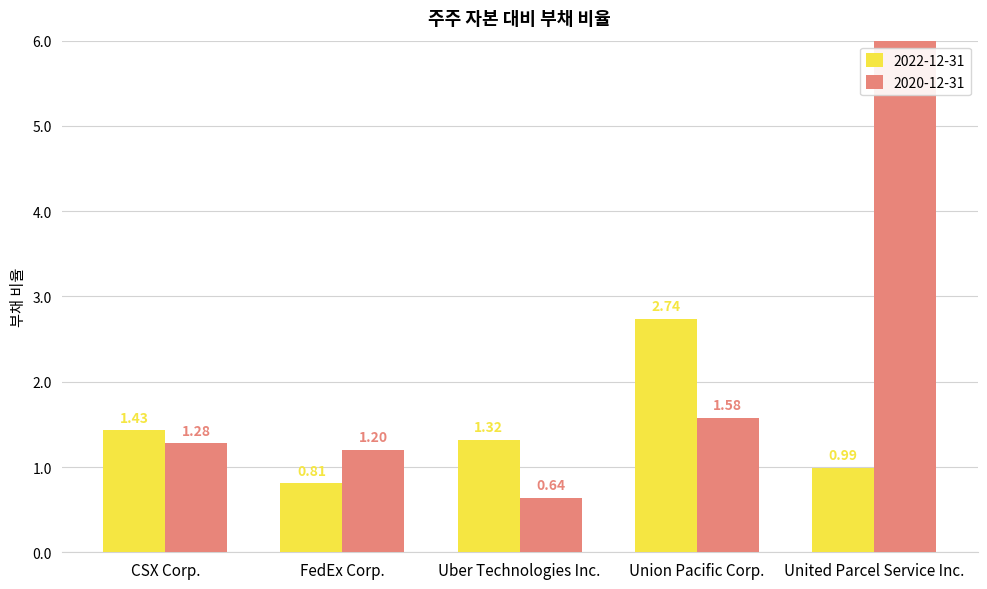

At which category does the chart reach its minimum across all series?

Uber Technologies Inc.